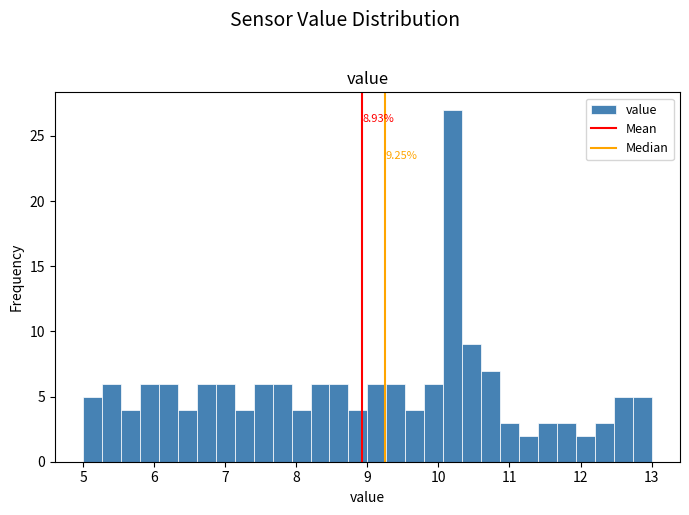

Around what value on the x-axis is the tallest bar? Give the approximate position of its centre, as read against the axis.

10.2